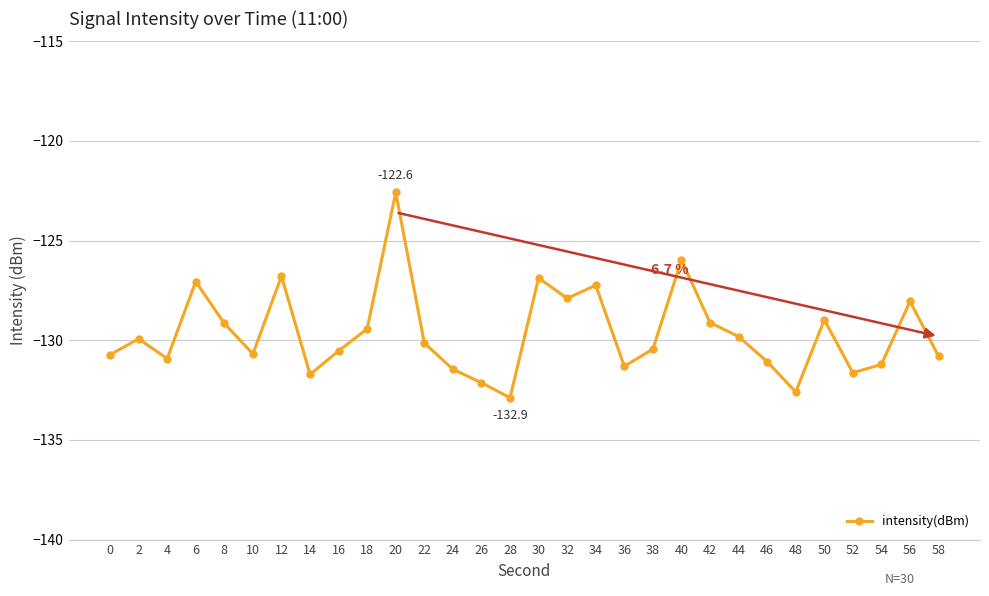

What is the average value?

-129.6